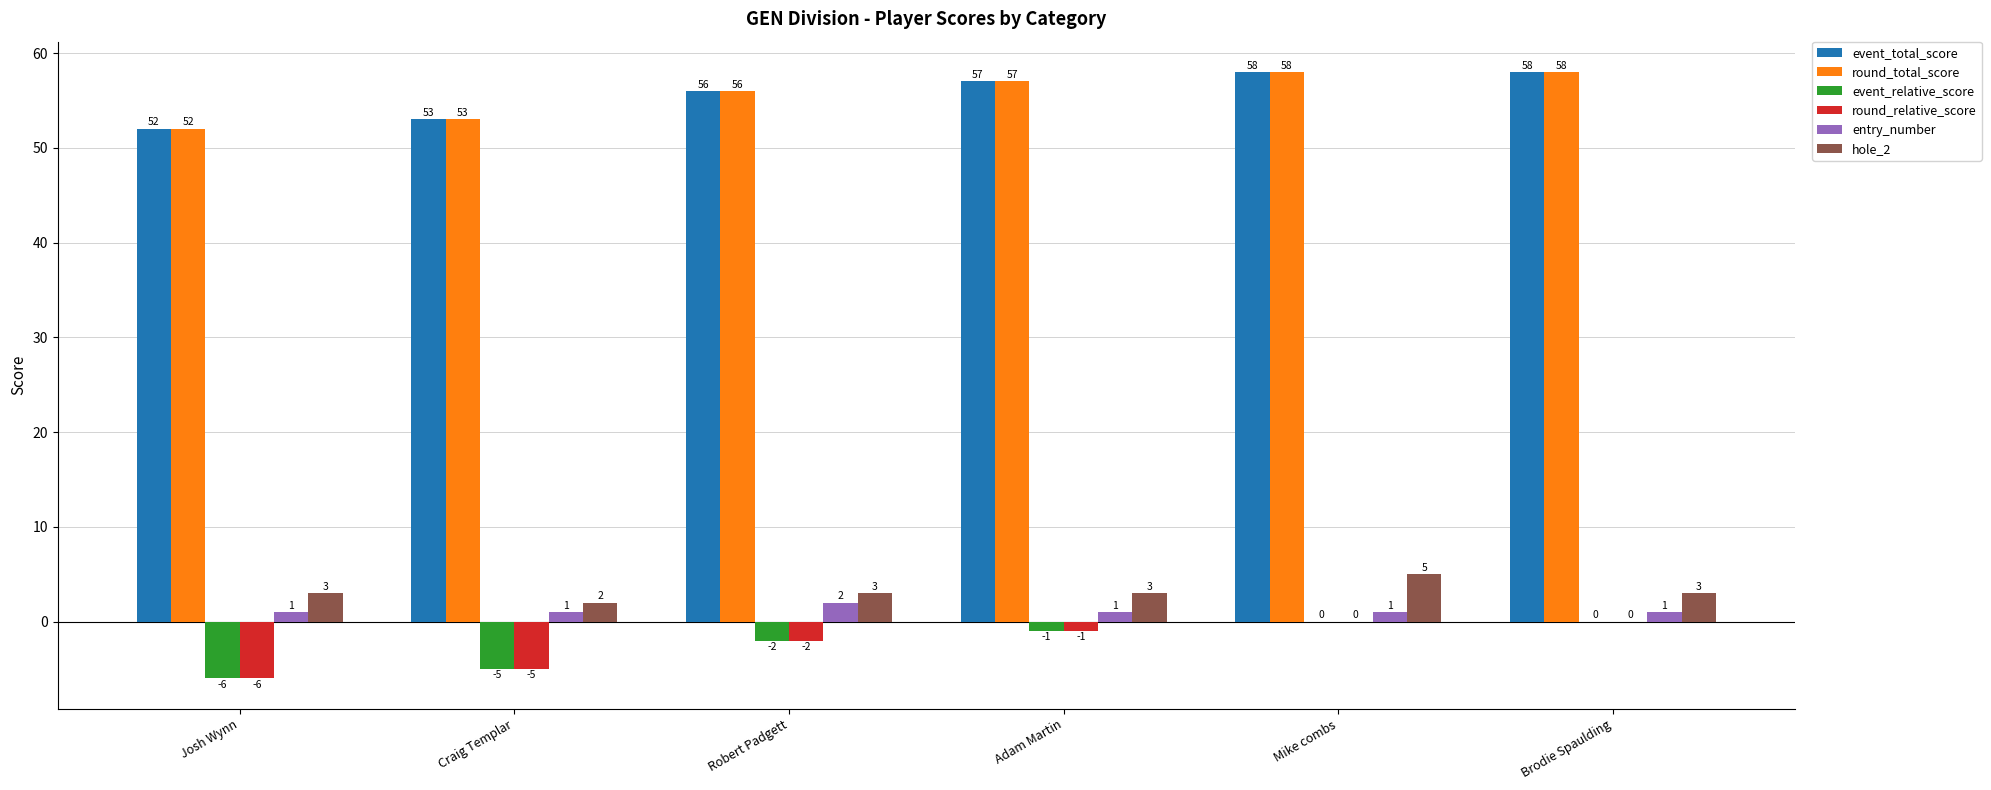

What is the spread (max minus min) of values at Craig Templar?

58